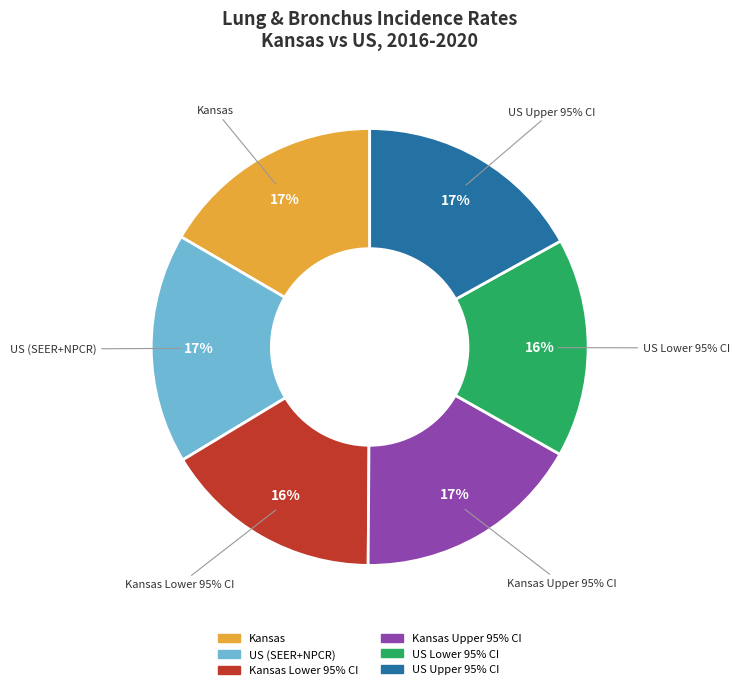

Which category has the smallest portion of the pie?

Kansas Lower CI (51.4)